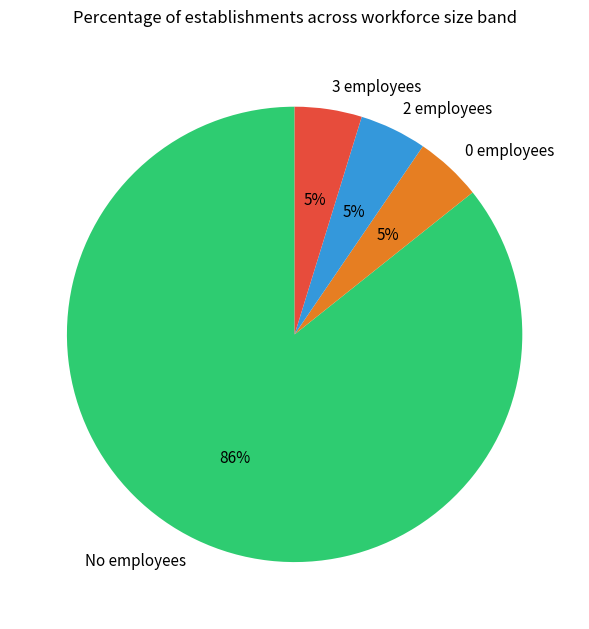

What is the largest slice in the pie chart?

No employees